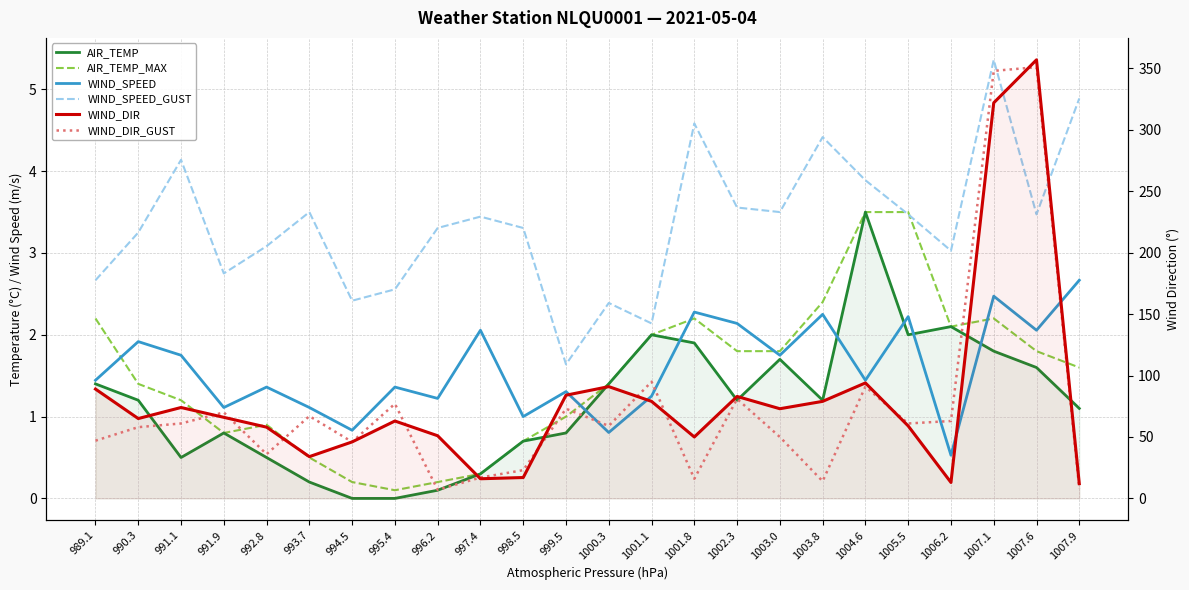

At which label does WIND_SPEED_GUST reach its peak?

1007.1